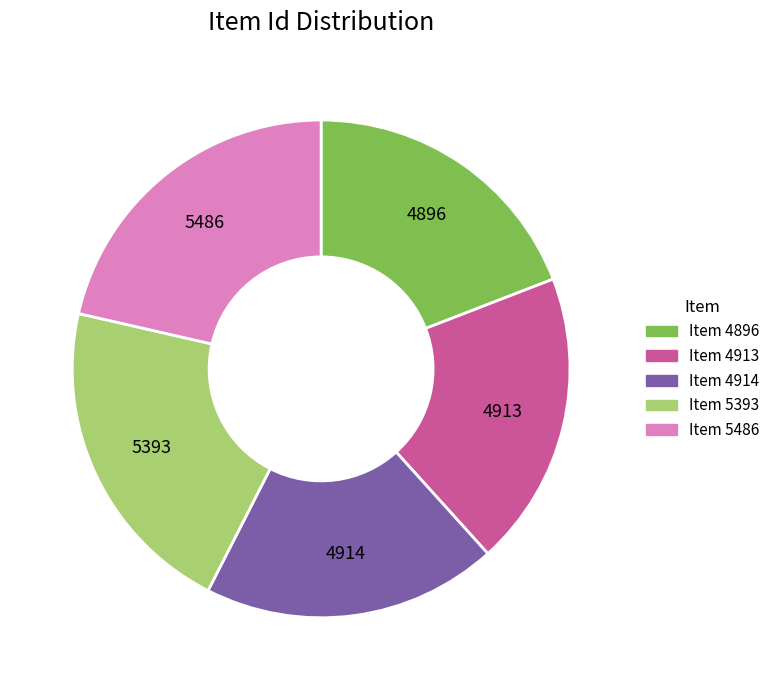

What is the ratio of the value at Item 4914 to the value at Item 5393?

0.9